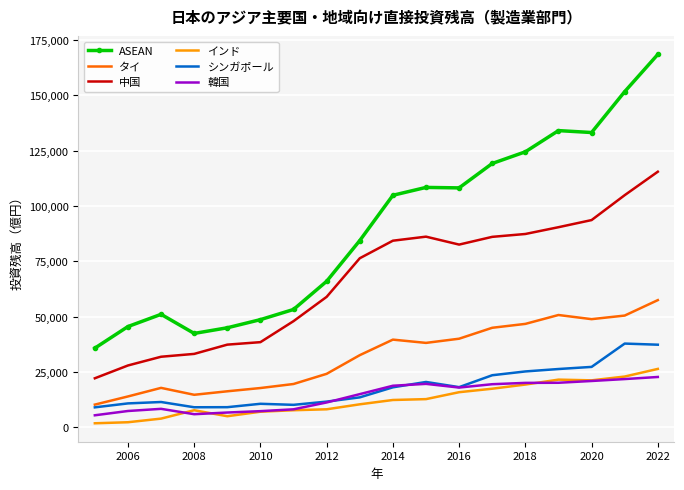

Which series has the largest range (max minus min)?

ASEAN